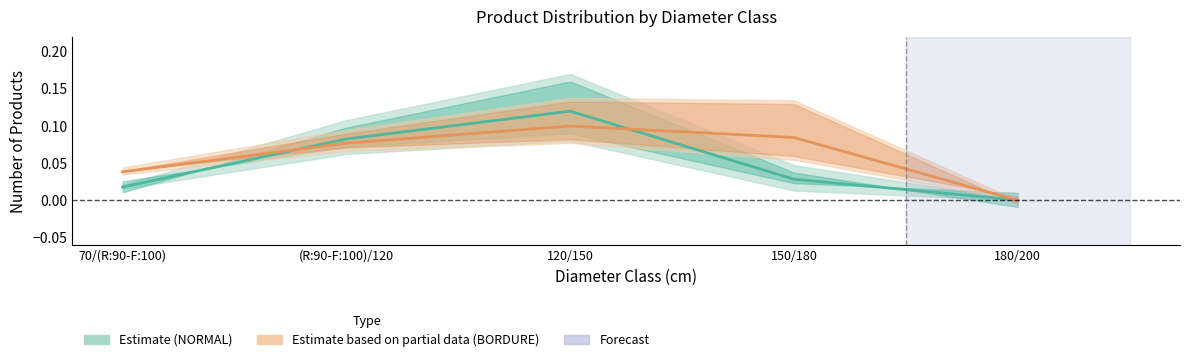

Reading left to right, extract all data points from this chart.

Estimate (NORMAL): 0.0	0.1	0.1	0.0	0.0
Estimate based on partial data (BORDURE): 0.0	0.1	0.1	0.1	0.0